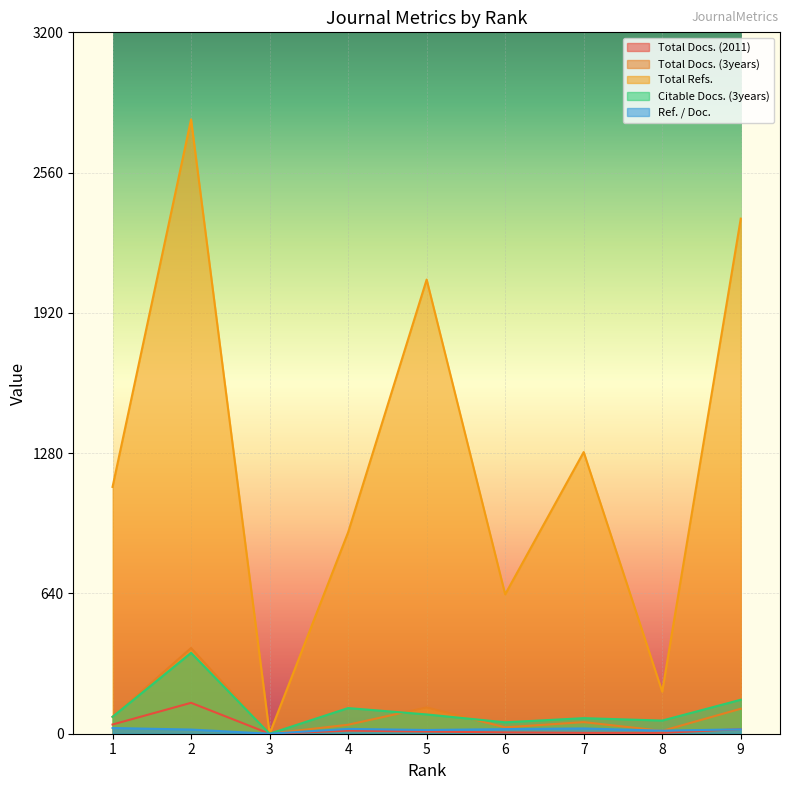

Reading right to left, list all the values displayed in this chart.

Total Docs. (2011): 21	4	4	6	10	14	0	141	42
Total Docs. (3years): 114	13	53	29	120	41	0	391	77
Total Refs.: 2350	192	1285	636	2072	919	0	2803	1126
Citable Docs. (3years): 155	60	71	52	88	117	0	369	77
Ref. / Doc.: 20	14	24	21	17	22	0	19	26